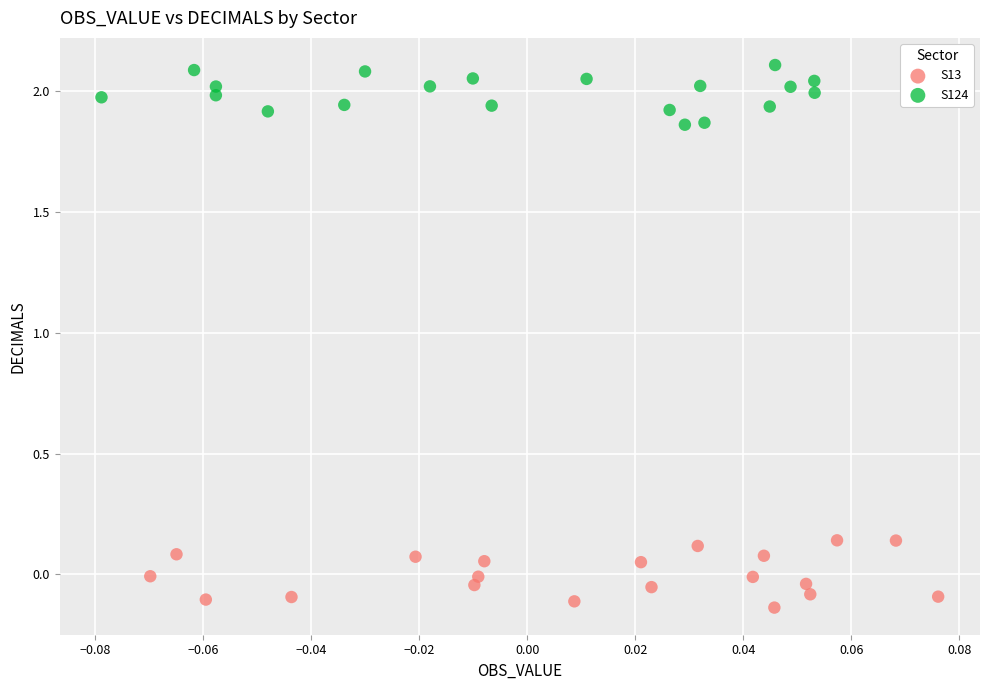

What are all the series names shown in the legend?

S13, S124